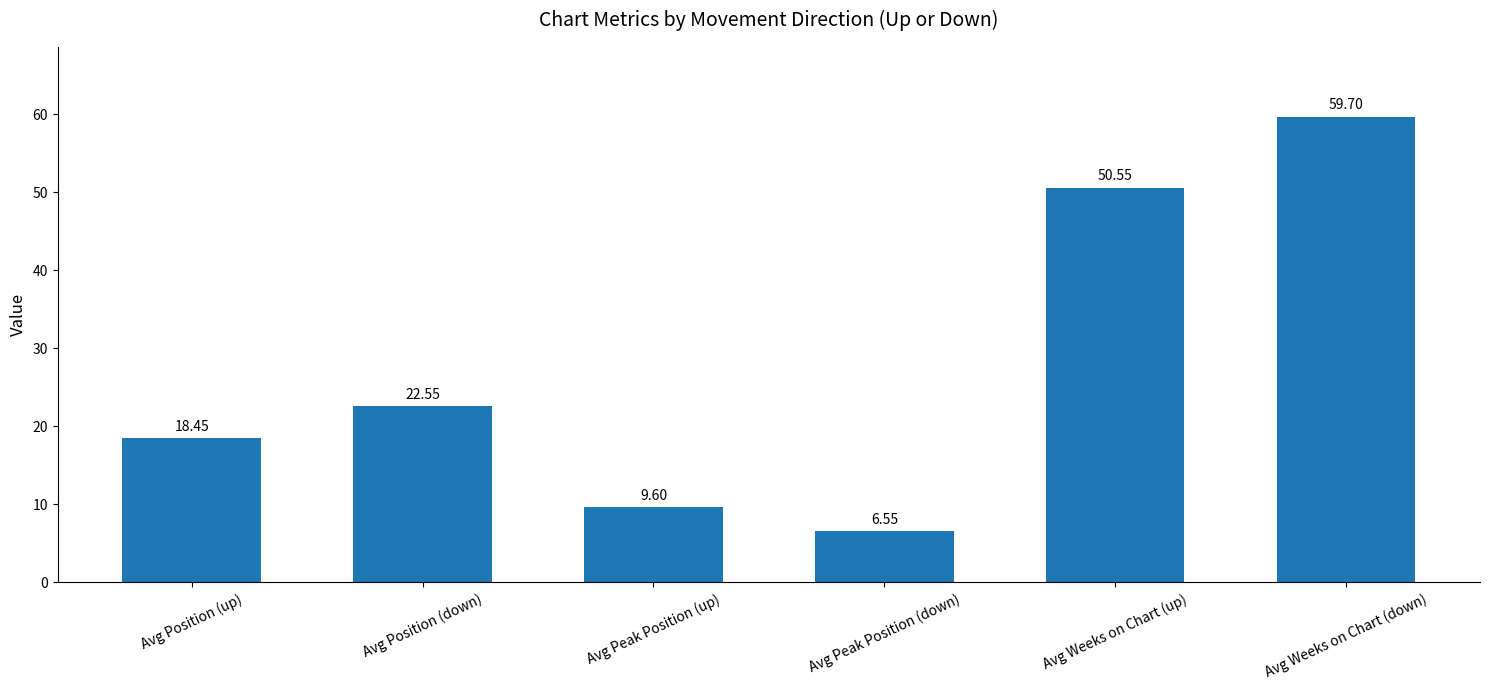

Which label corresponds to the smallest value in the chart?

Avg Peak Position (down)